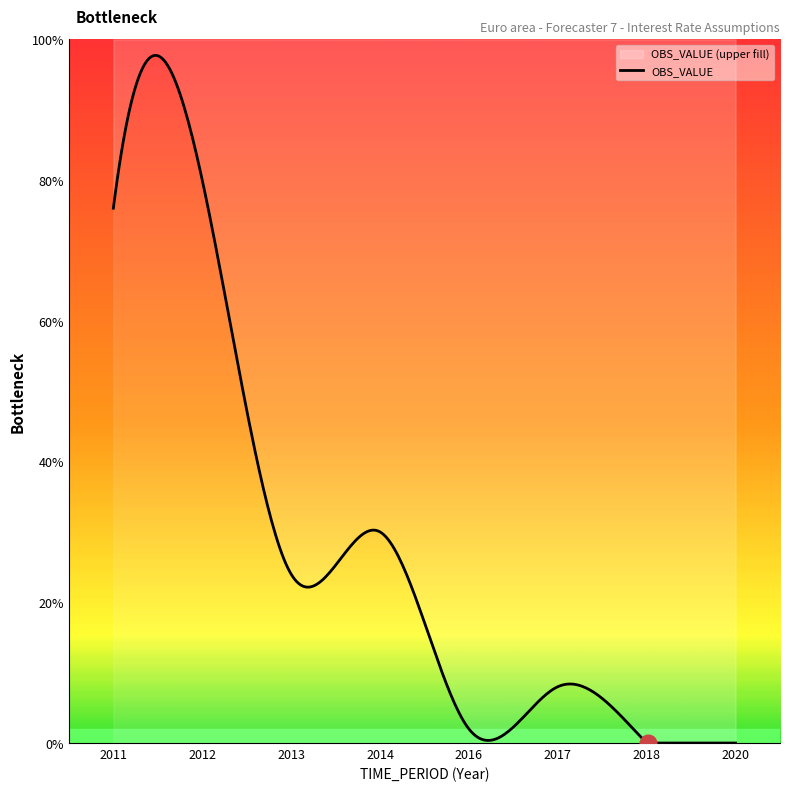

Between 2017 and 2012, which is larger?

2012